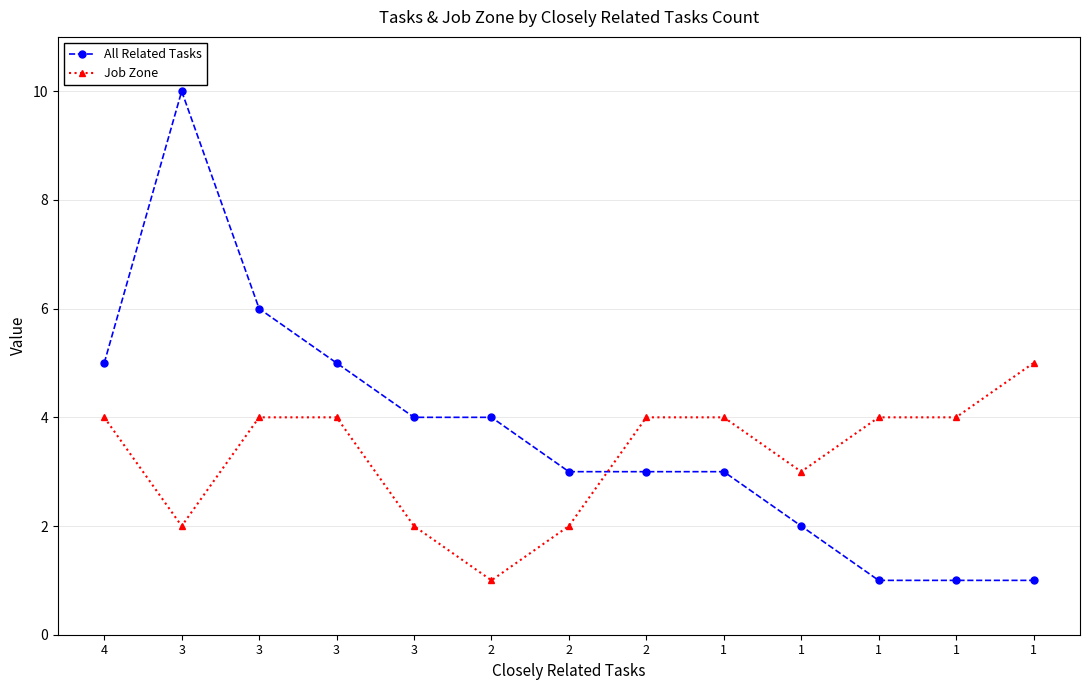

How many categories are shown in the chart?

13